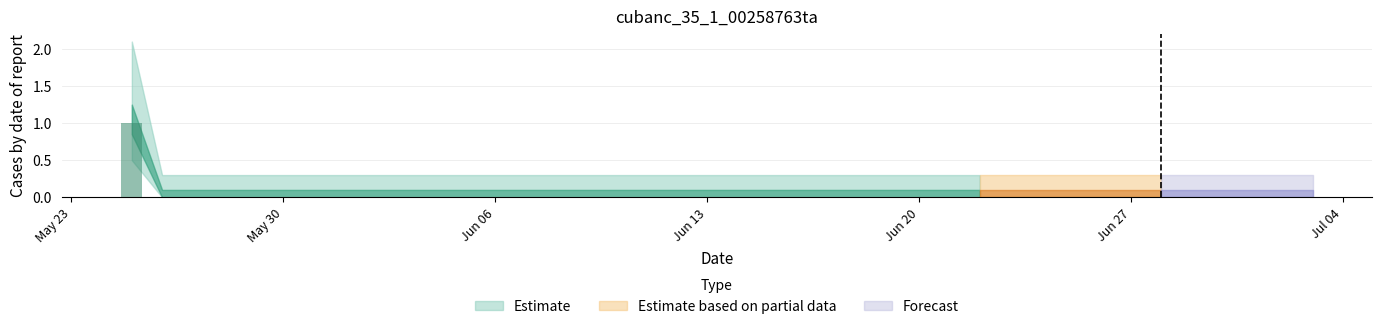

Count the number of data series in this chart.

1